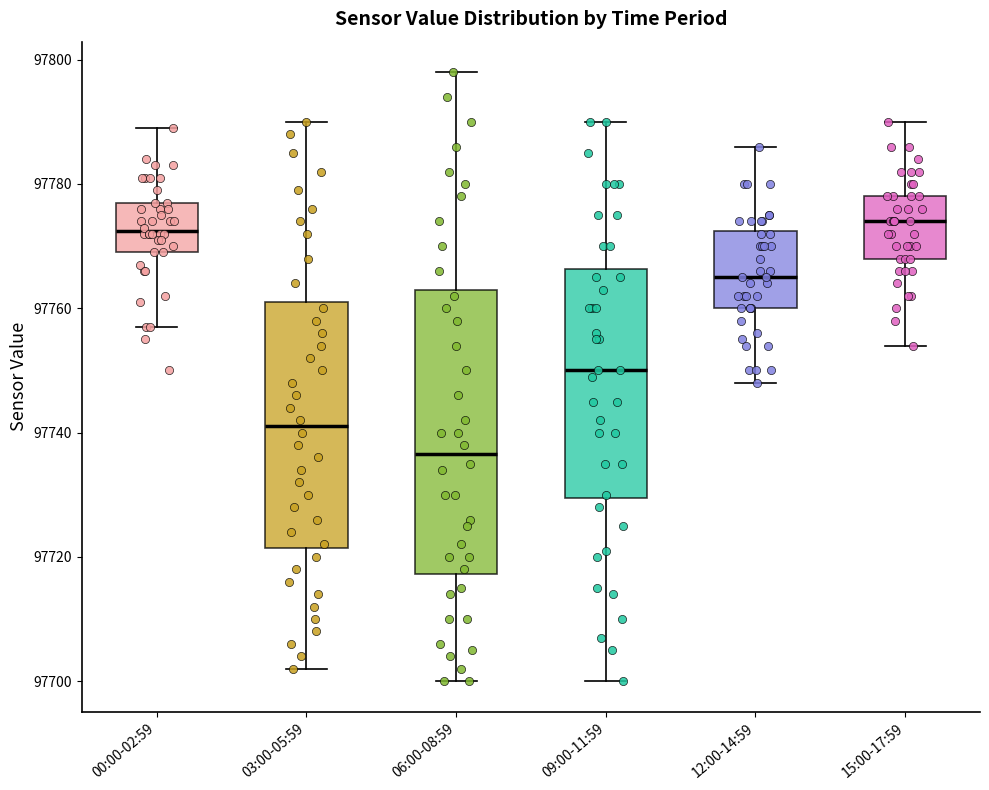

Reading left to right, read every box against the y-axis: the position of its median line, the range the box covers, and the ends of its whiskers. The values are not printed on the chart, so give them approximately, as read against the axis.

00:00-02:59: median 97772, box 97770 to 97778, whiskers 97758 to 97790
03:00-05:59: median 97742, box 97722 to 97762, whiskers 97702 to 97790
06:00-08:59: median 97736, box 97718 to 97764, whiskers 97700 to 97798
09:00-11:59: median 97750, box 97730 to 97766, whiskers 97700 to 97790
12:00-14:59: median 97766, box 97760 to 97772, whiskers 97748 to 97786
15:00-17:59: median 97774, box 97768 to 97778, whiskers 97754 to 97790